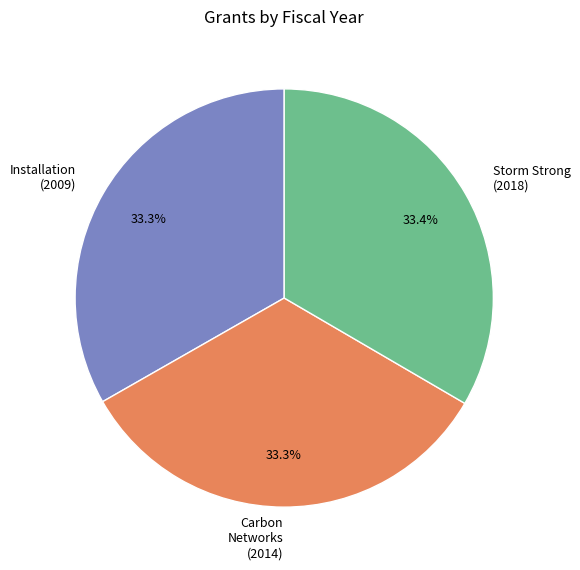

What portion of the pie excludes Storm Strong (2018)?

66.6%